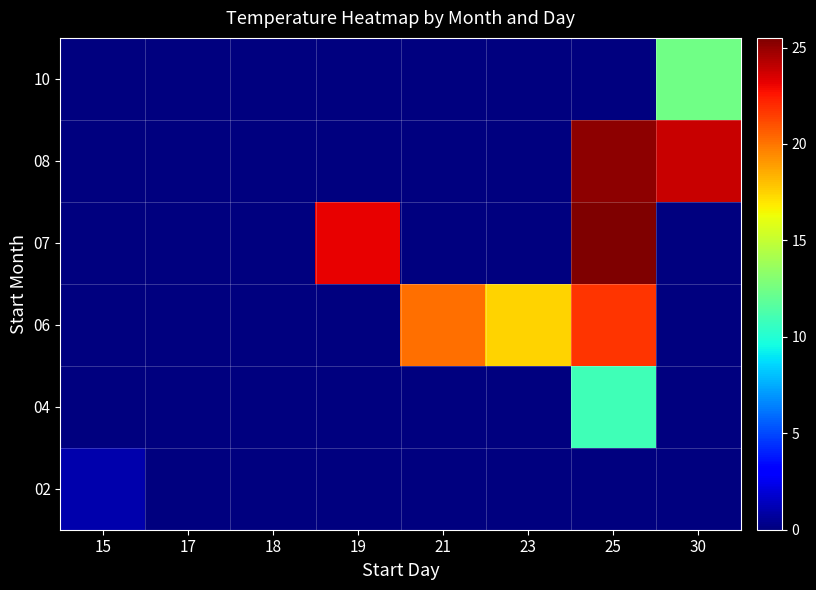

What is the spread (max minus min) of values at 30?

23.9